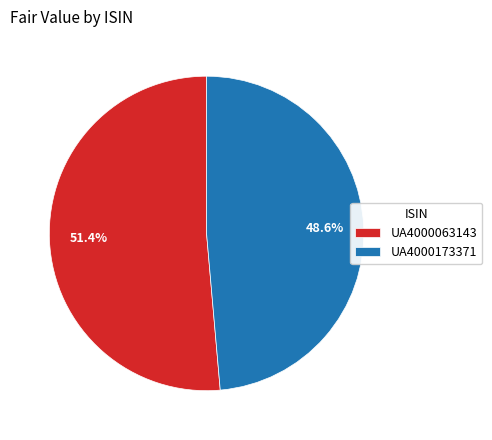

Approximately how many times larger is the value at UA4000173371 compared to UA4000063143?

0.9